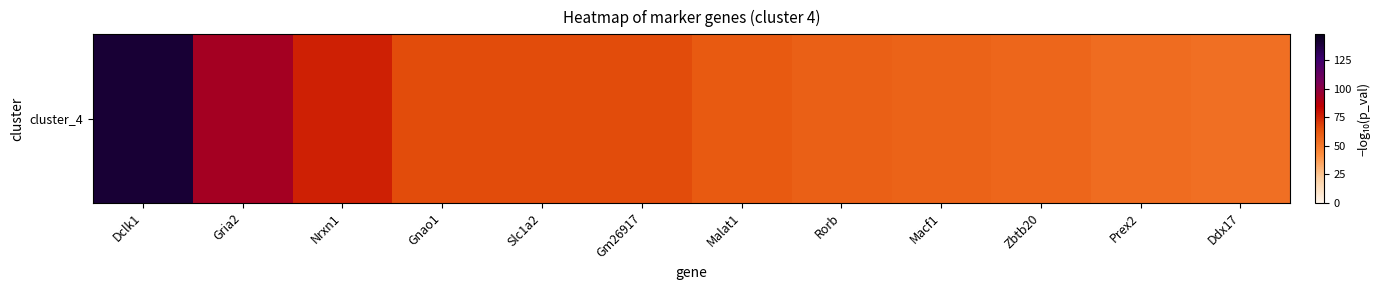

At which label is the value closest to 97?

Gria2